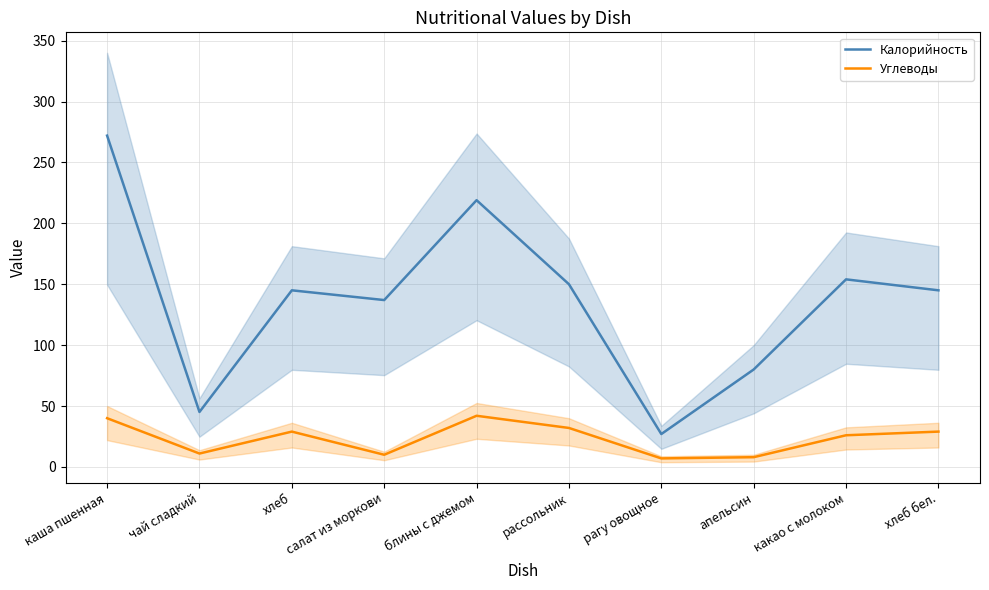

What is the value of the Калорийность point at the 6th from the left?

150.0